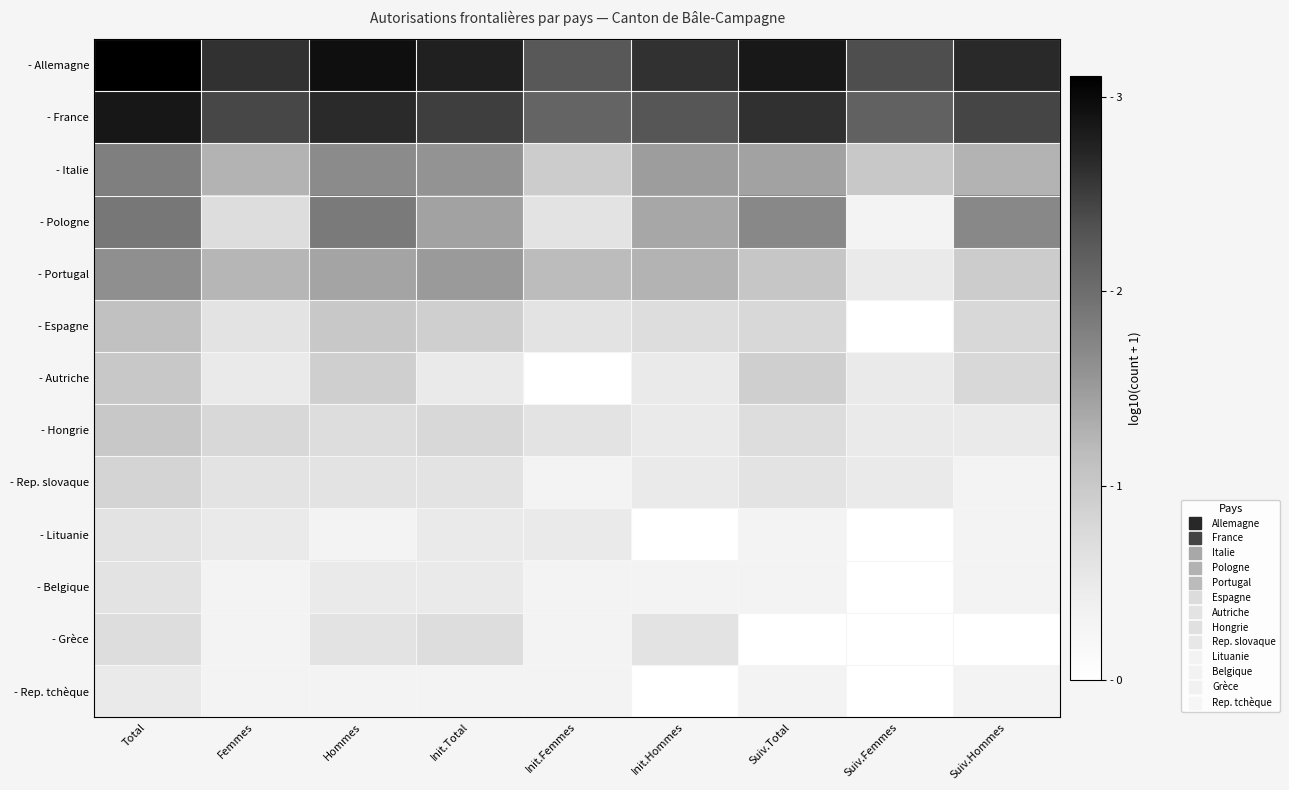

Which series has the largest range (max minus min)?

- Pologne